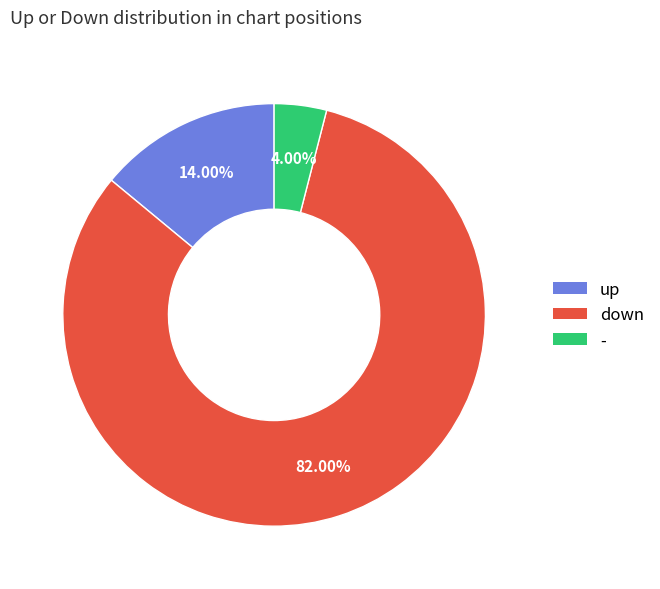

What is the smallest slice in the pie chart?

-